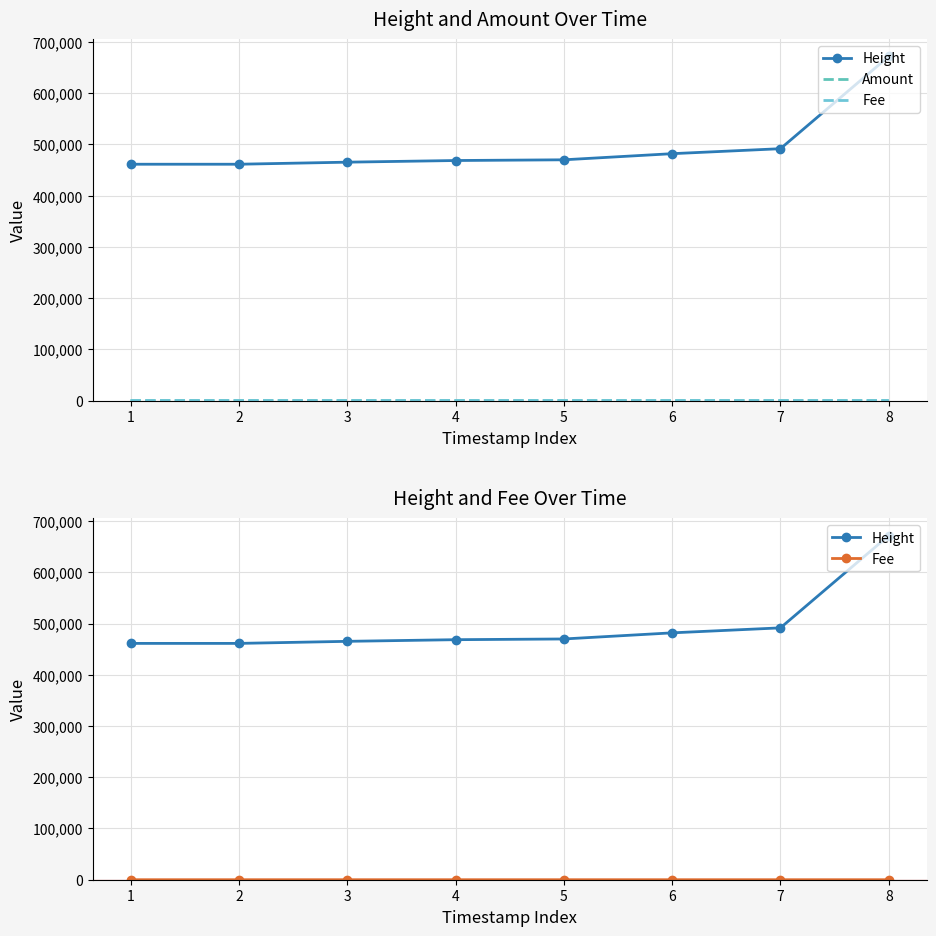

What is the sum of the Amount values at 5 and 1?

51.5